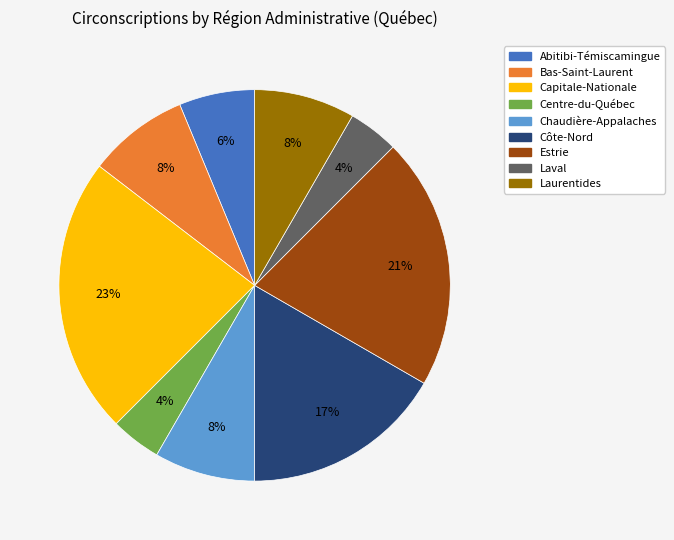

To the nearest percent, what is the combined percentage of Laval and Abitibi-Témiscamingue?

10%